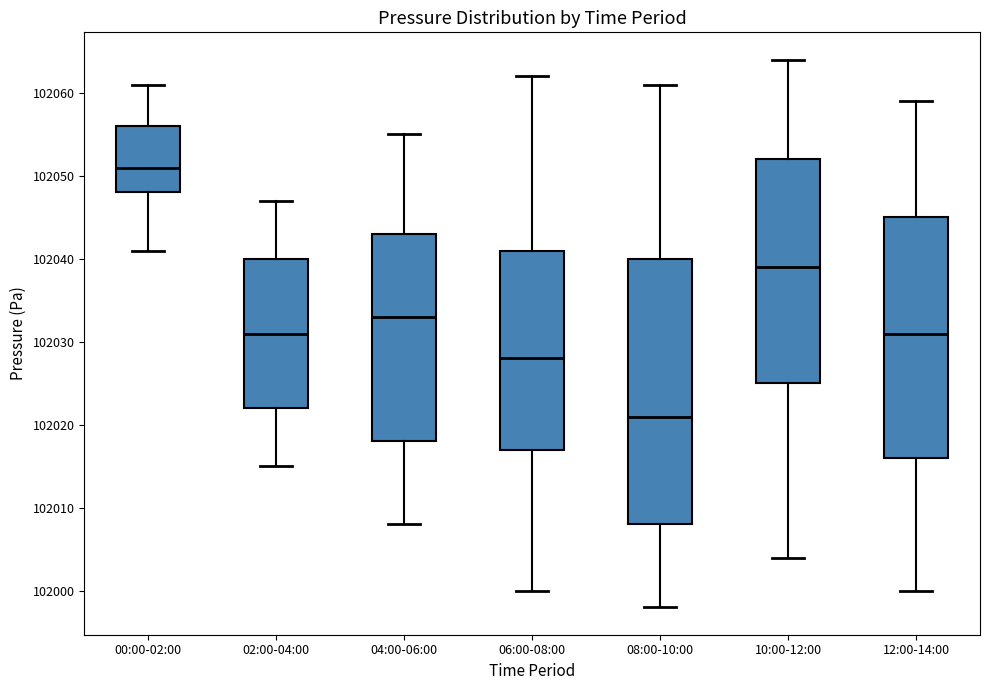

Where does the upper whisker of the box for 10:00-12:00 end on the y-axis? The values are not printed on the chart, so give them approximately, as read against the axis.

102064